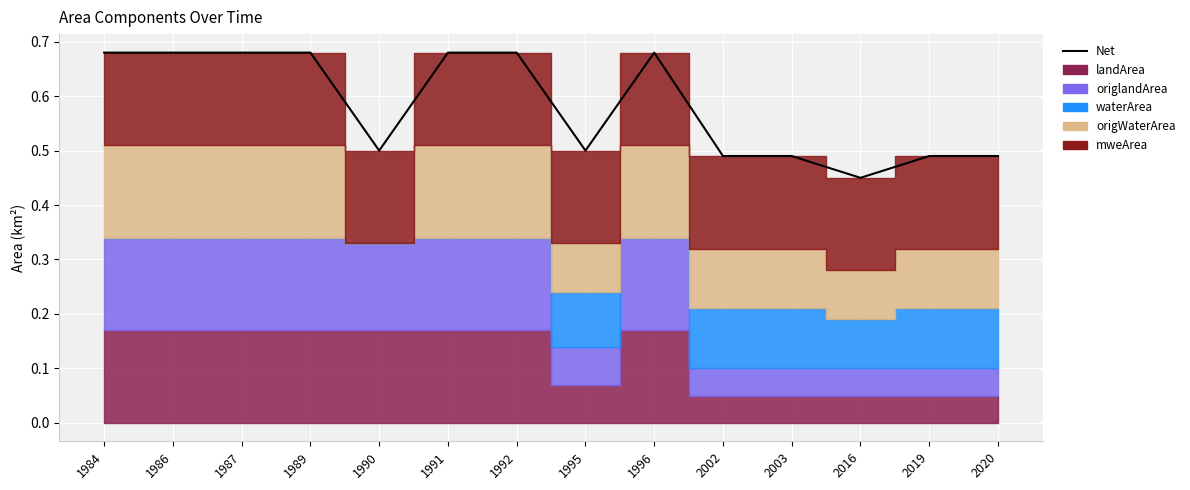

What is the change in value from 1989 to 2016?

-0.2